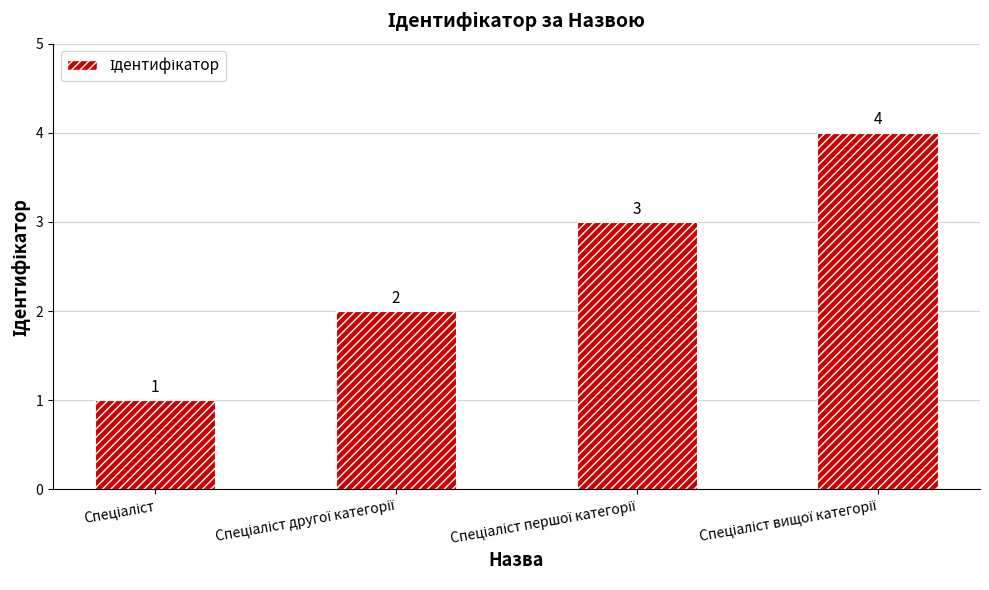

What is the maximum value shown in the chart?

4